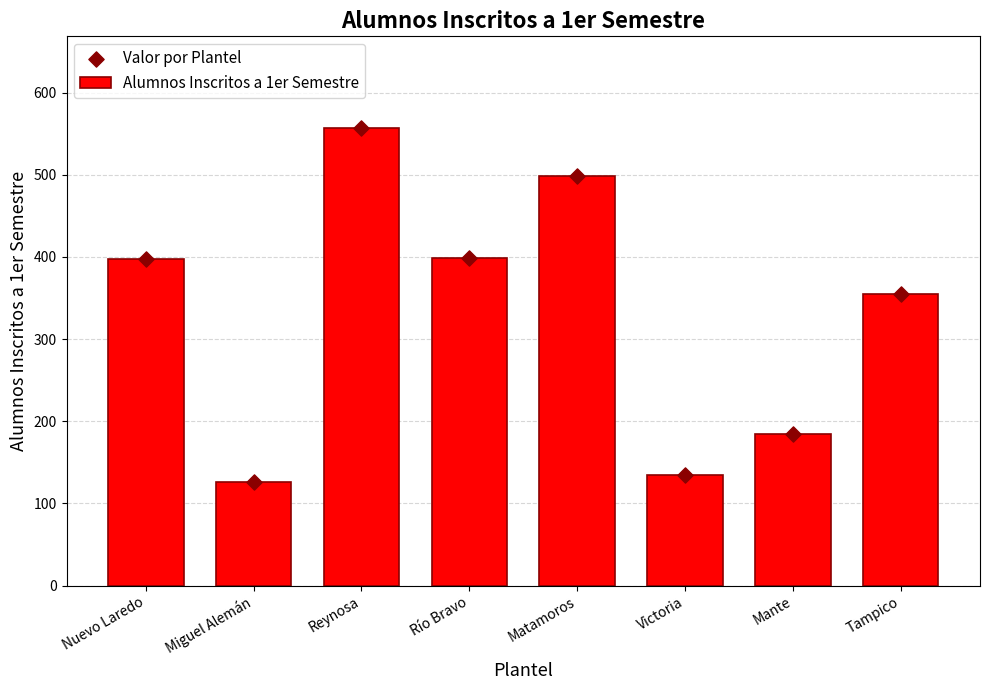

Which series reaches the maximum Y coordinate?

Alumnos Inscritos a 1er Semestre